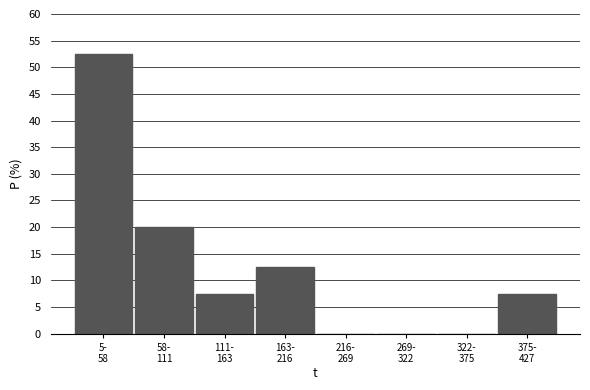

What is the sum of all values?

100.0